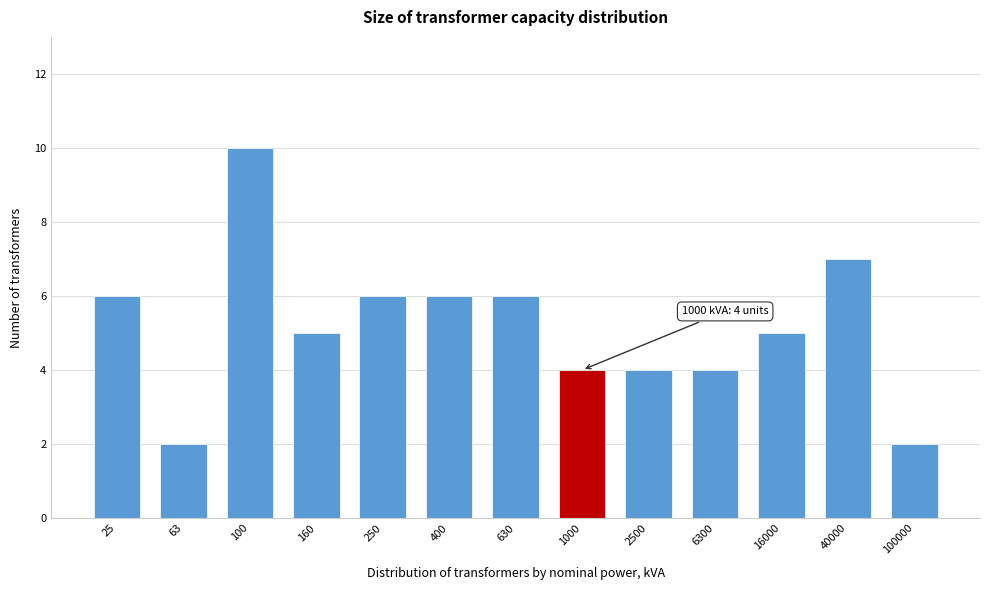

Reading left to right, what are all the values shown in this chart?

25=6	63=2	100=10	160=5	250=6	400=6	630=6	1000=4	2500=4	6300=4	16000=5	40000=7	100000=2